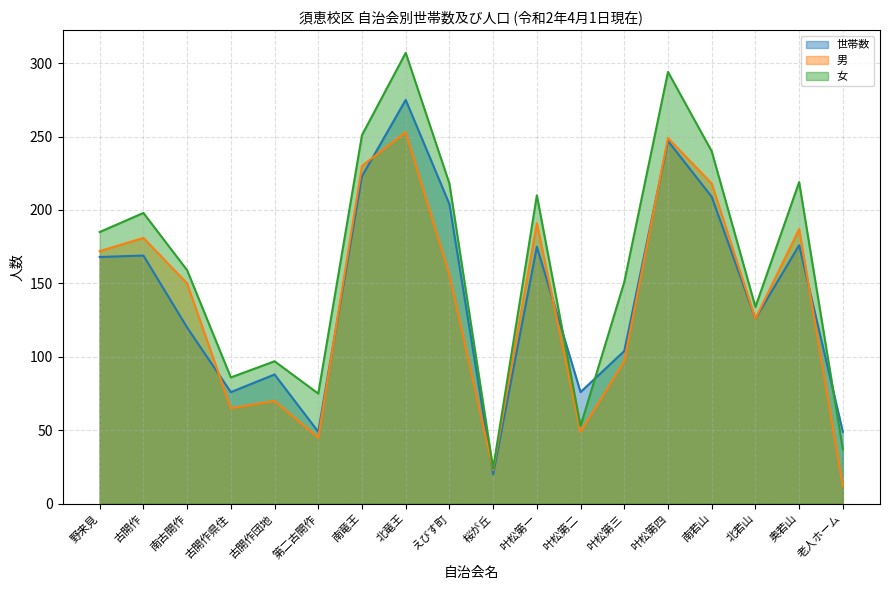

True or false: 女 and 男 cross at least once.

False